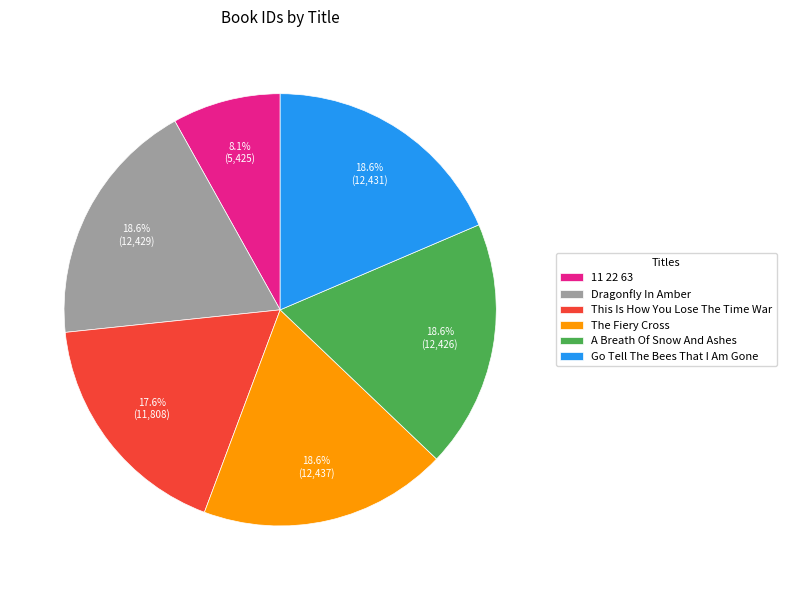

Is there a majority slice in this chart?

No